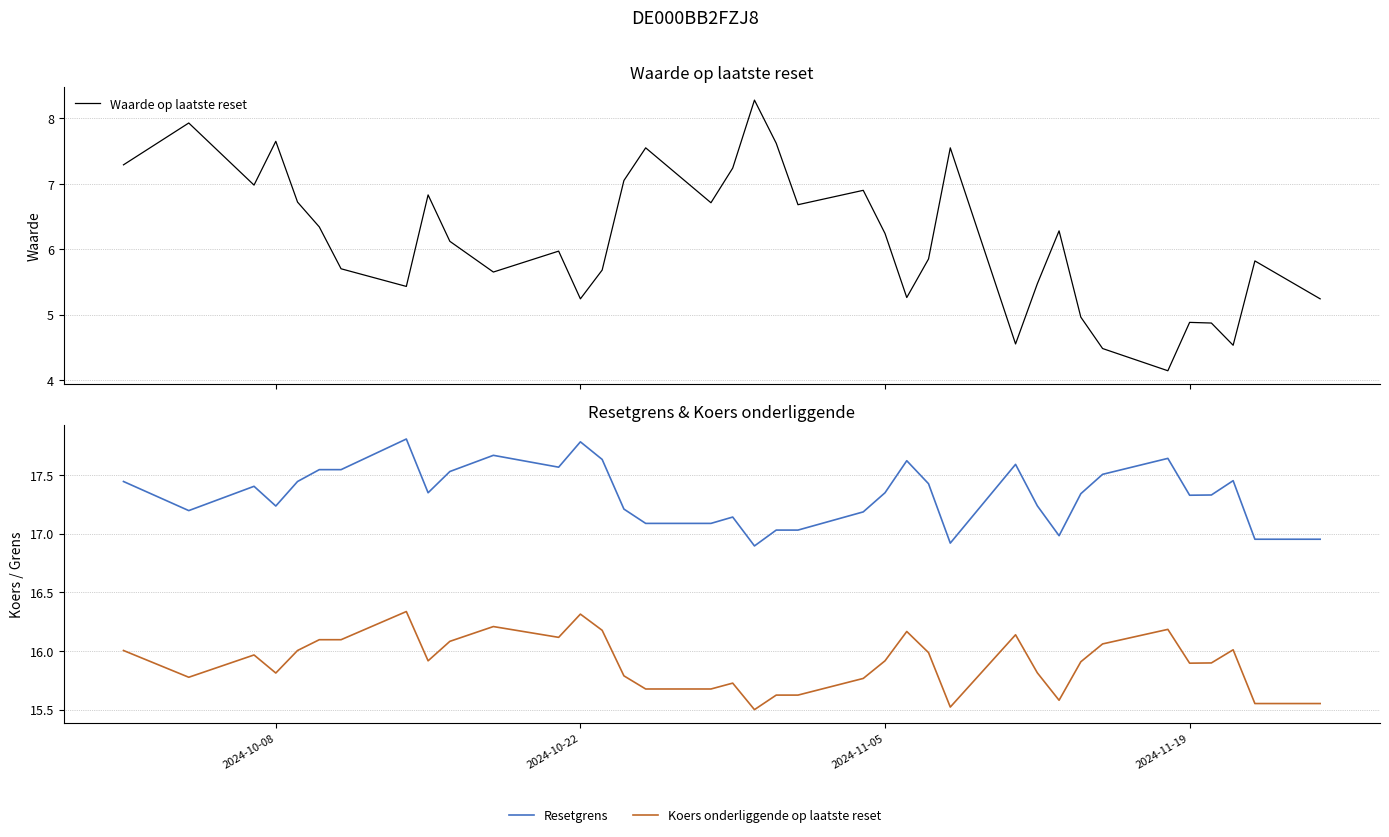

How many data points in Resetgrens are less than 17?

5